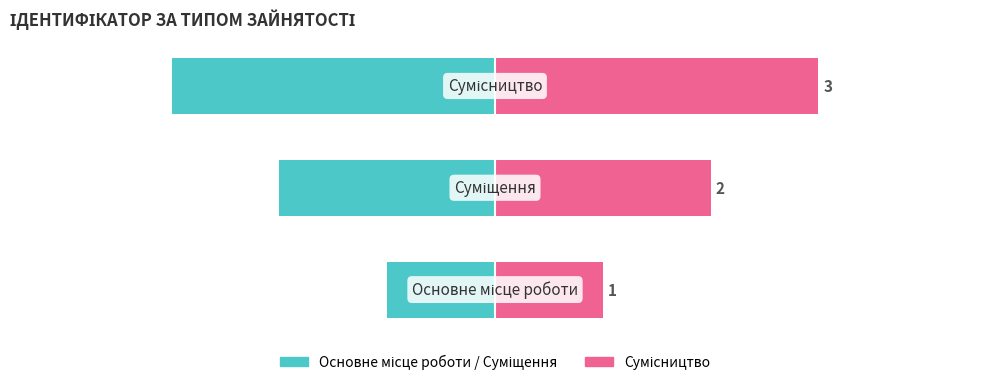

What is the sum of all Основне/Суміщення values?

-6